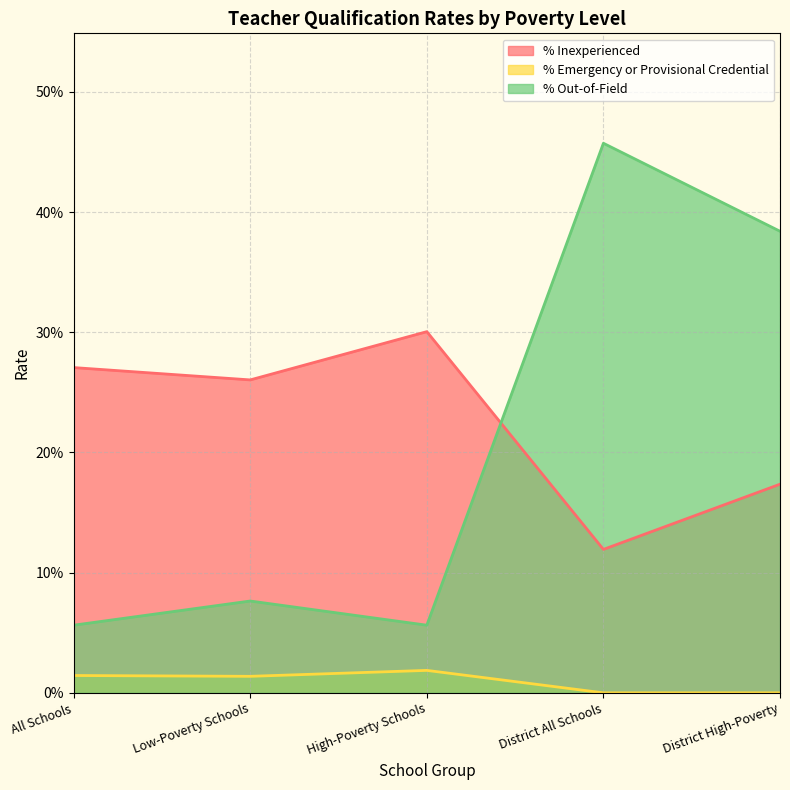

True or false: % Out-of-Field and % Emergency or Provisional Credential cross at least once.

False